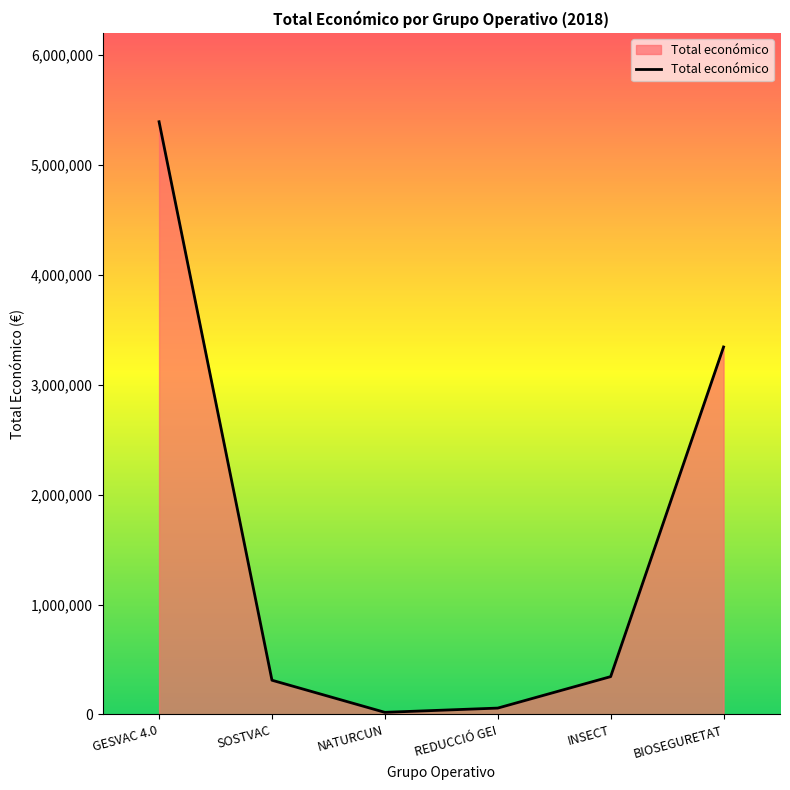

How many values are below 344243?

3